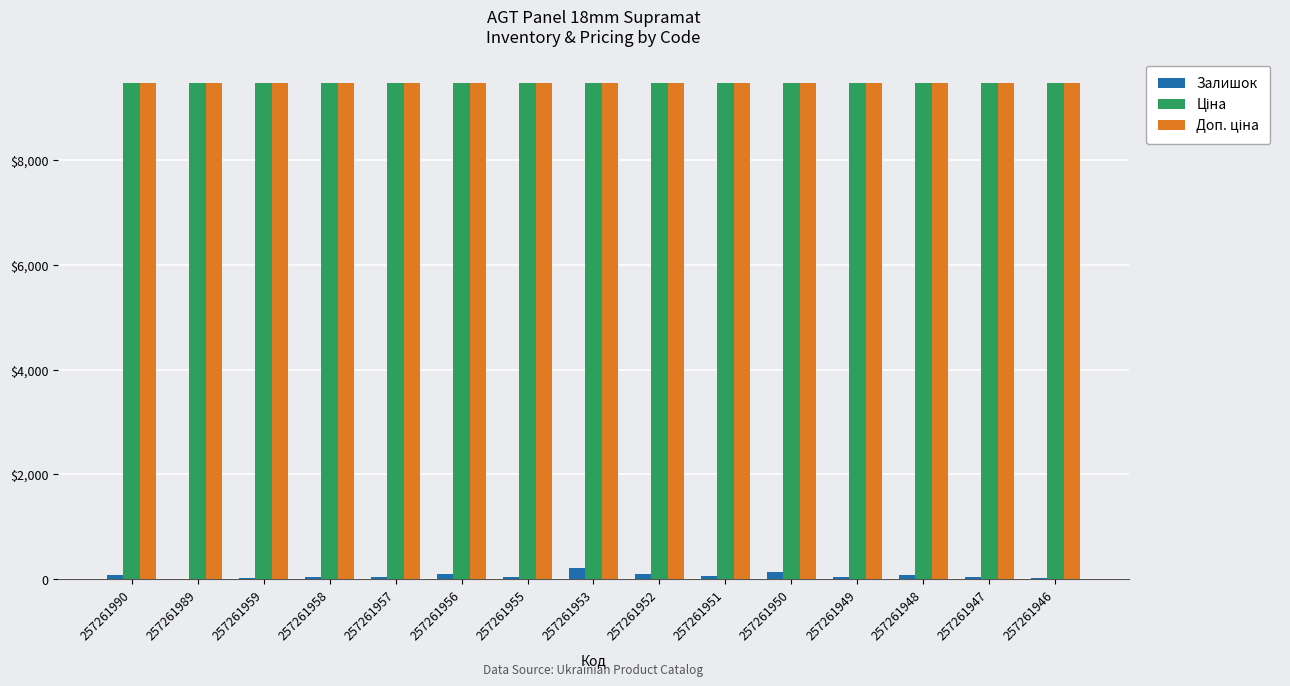

Reading right to left, what are all the values shown in this chart?

Залишок: 19.0	52.0	84.0	43.0	134.0	63.0	98.0	221.0	46.0	109.0	39.0	41.0	20.0	4.0	75.0
Ціна: 9458.9	9458.9	9458.9	9458.9	9458.9	9458.9	9458.9	9458.9	9458.9	9458.9	9458.9	9458.9	9458.9	9458.9	9458.9
Доп. ціна: 9458.9	9458.9	9458.9	9458.9	9458.9	9458.9	9458.9	9458.9	9458.9	9458.9	9458.9	9458.9	9458.9	9458.9	9458.9